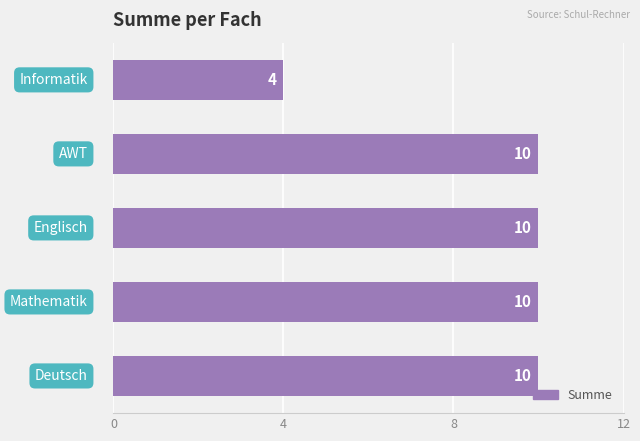

What is the difference between the maximum and minimum values?

6